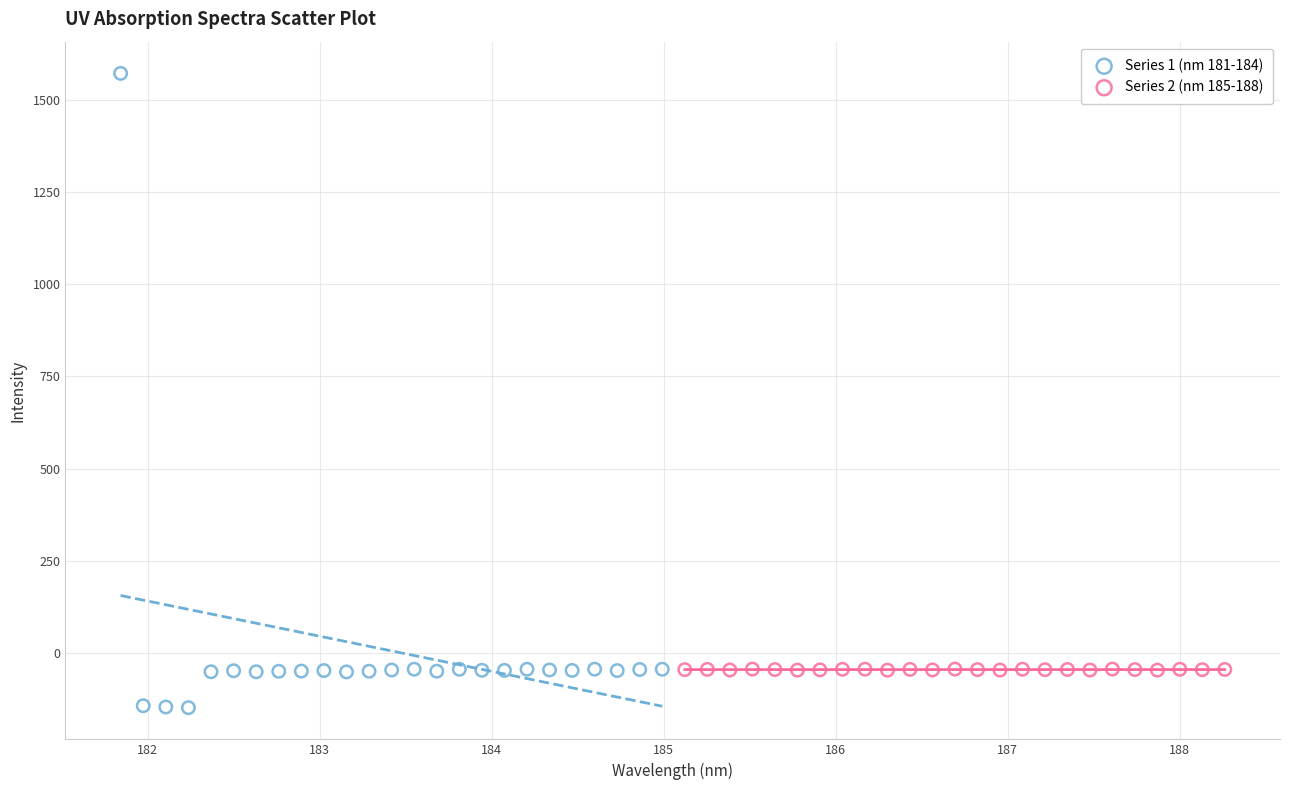

Which series contains the lowest Y value?

Series 1 (nm 181-184)